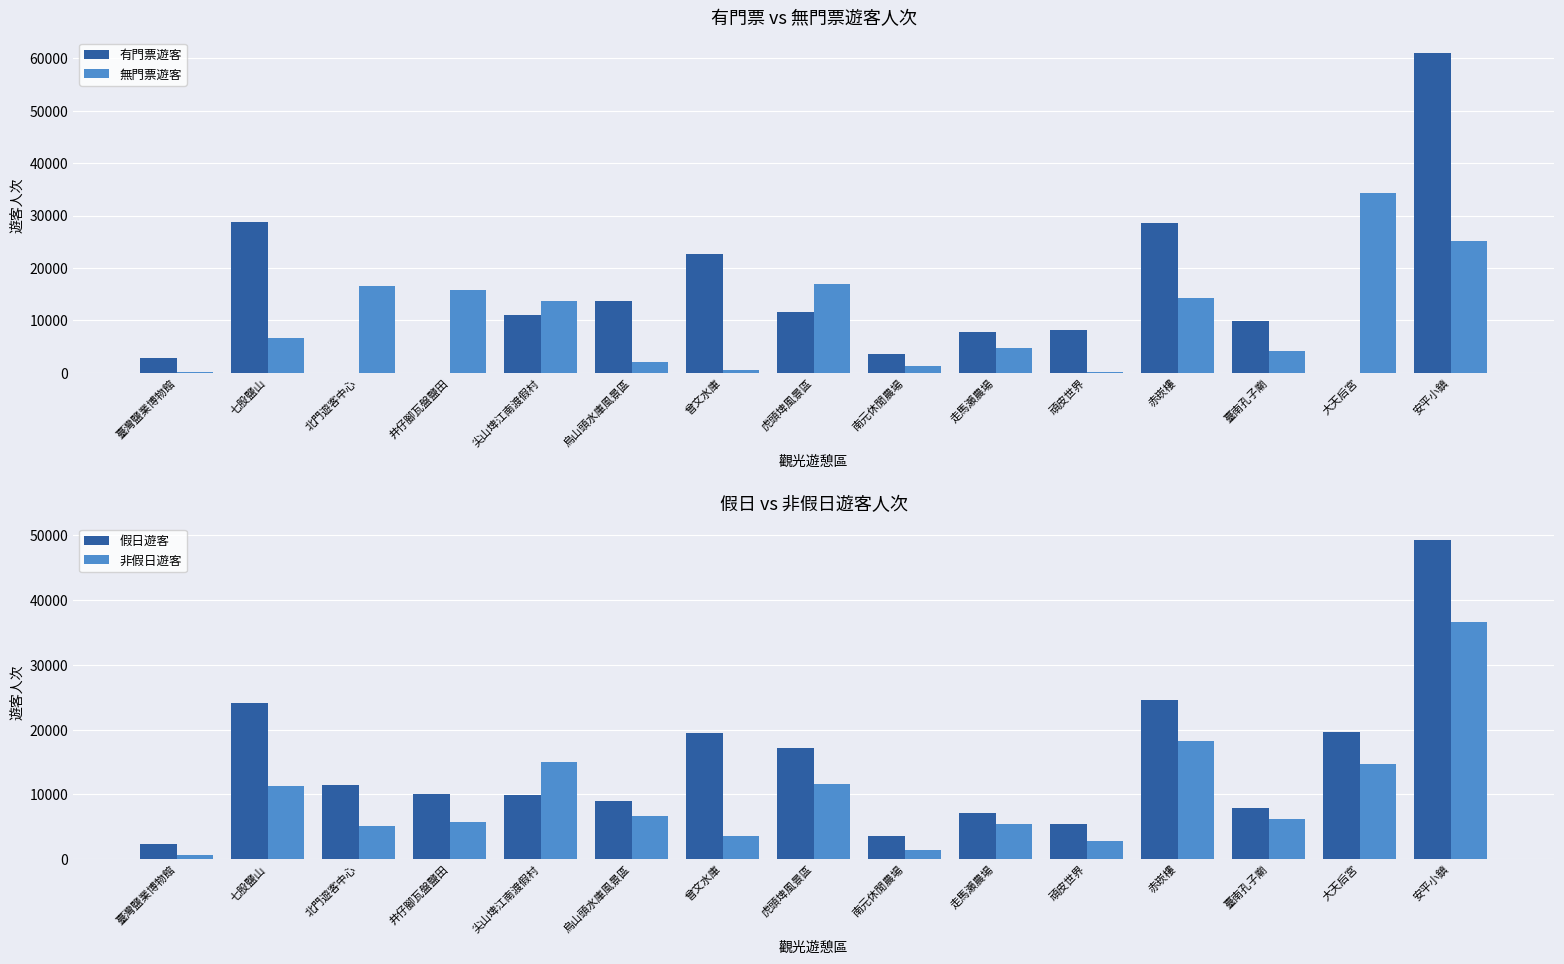

Rank the series at 虎頭埤風景區 from highest to lowest value.

假日遊客, 無門票遊客, 有門票遊客, 非假日遊客